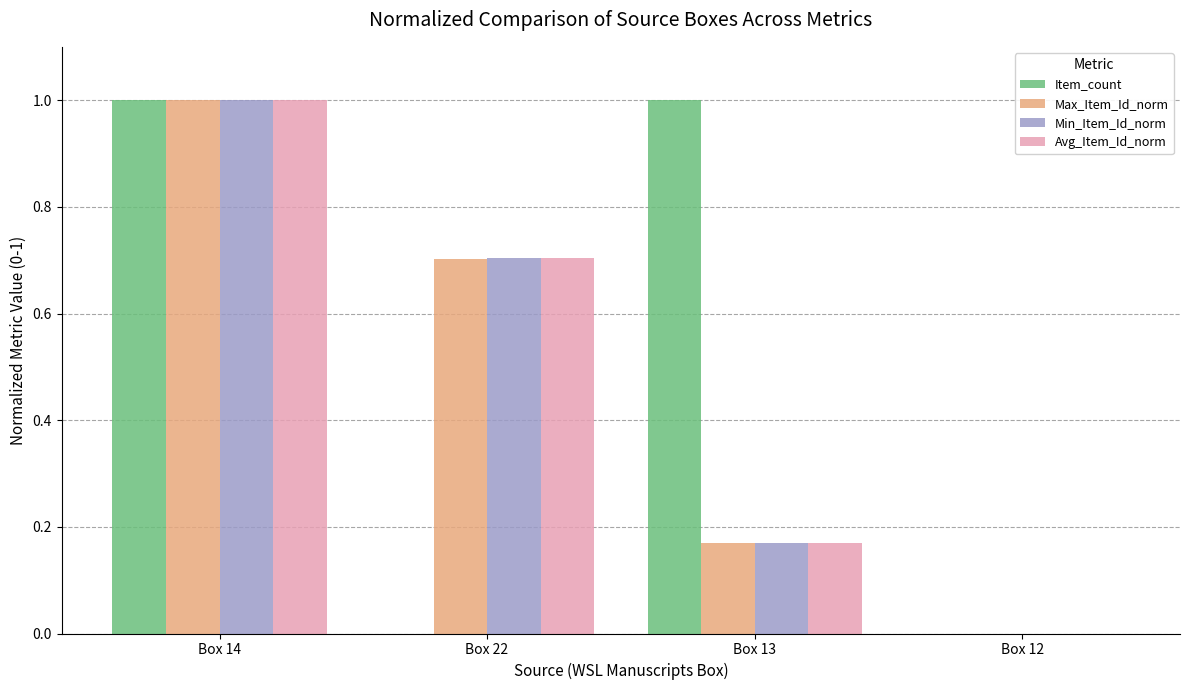

At which category is the sum across all series the highest?

Box 14